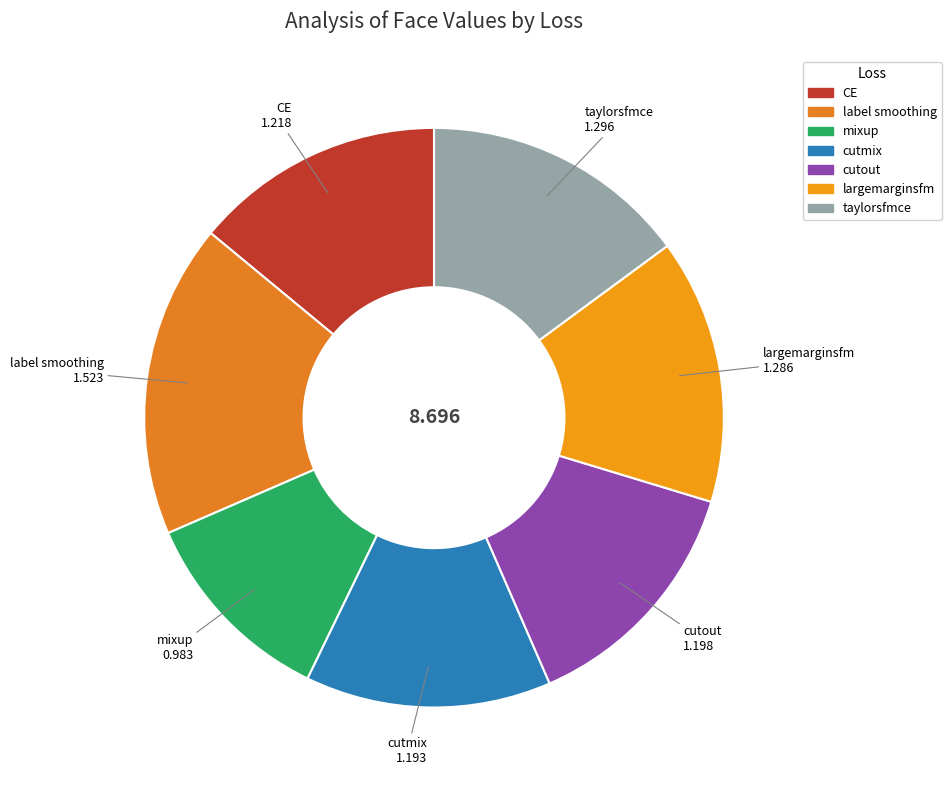

Is the sum of largemarginsfm and mixup greater than half?

No